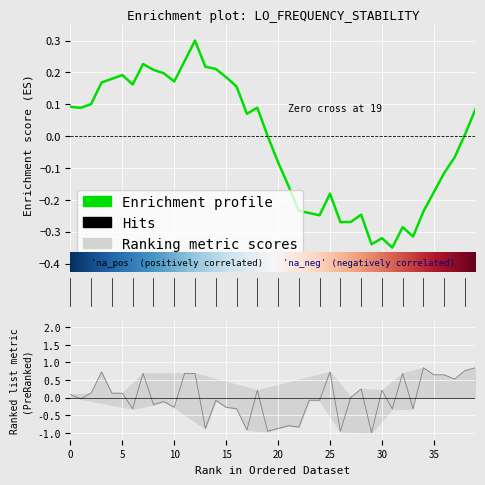

How many points are higher than both their immediate neighbors (excluding endpoints)?

11